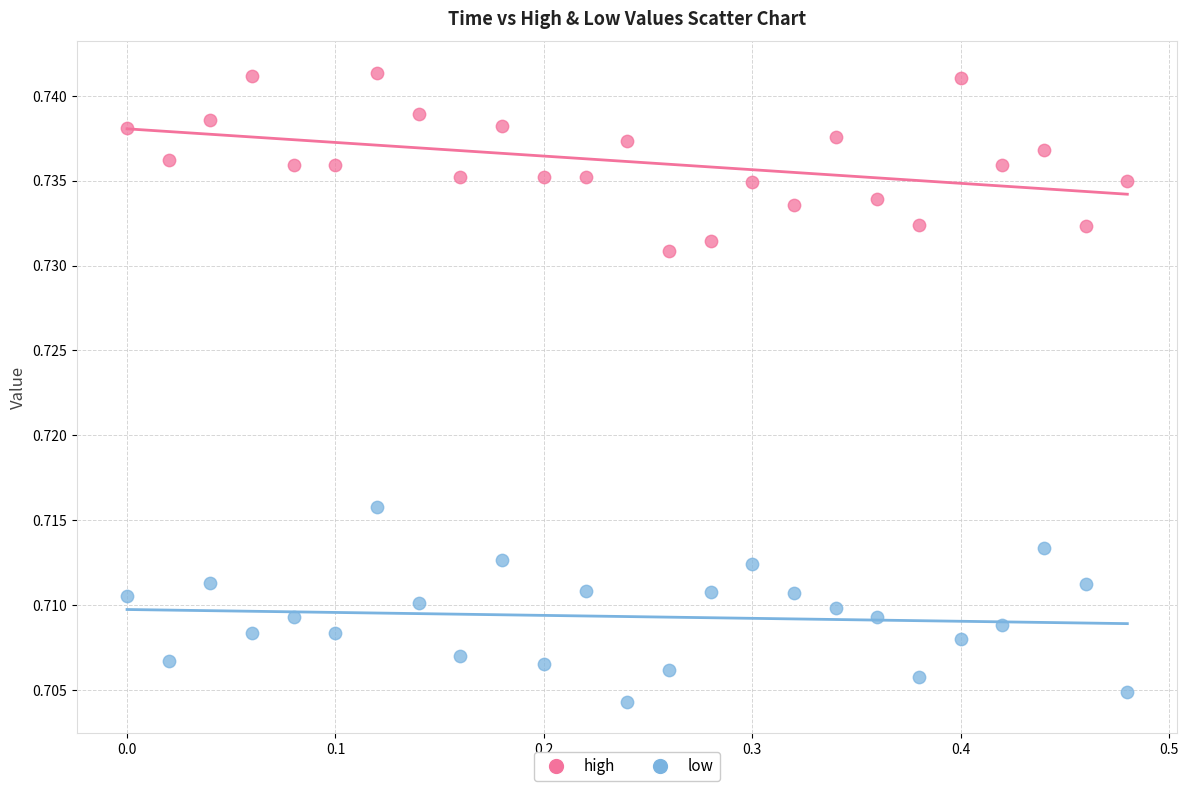

Across all data points, what is the range of X values (max minus min)?

0.5